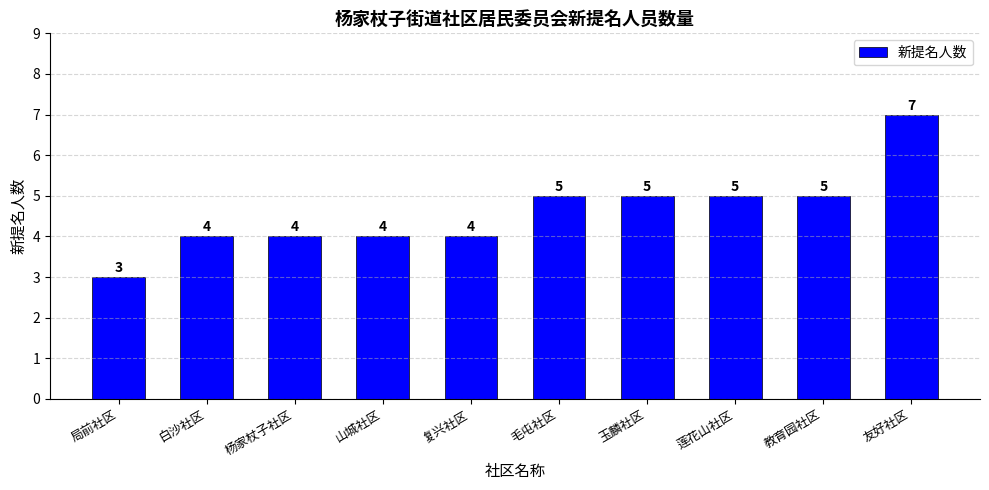

Reading right to left, what are all the values shown in this chart?

7	5	5	5	5	4	4	4	4	3